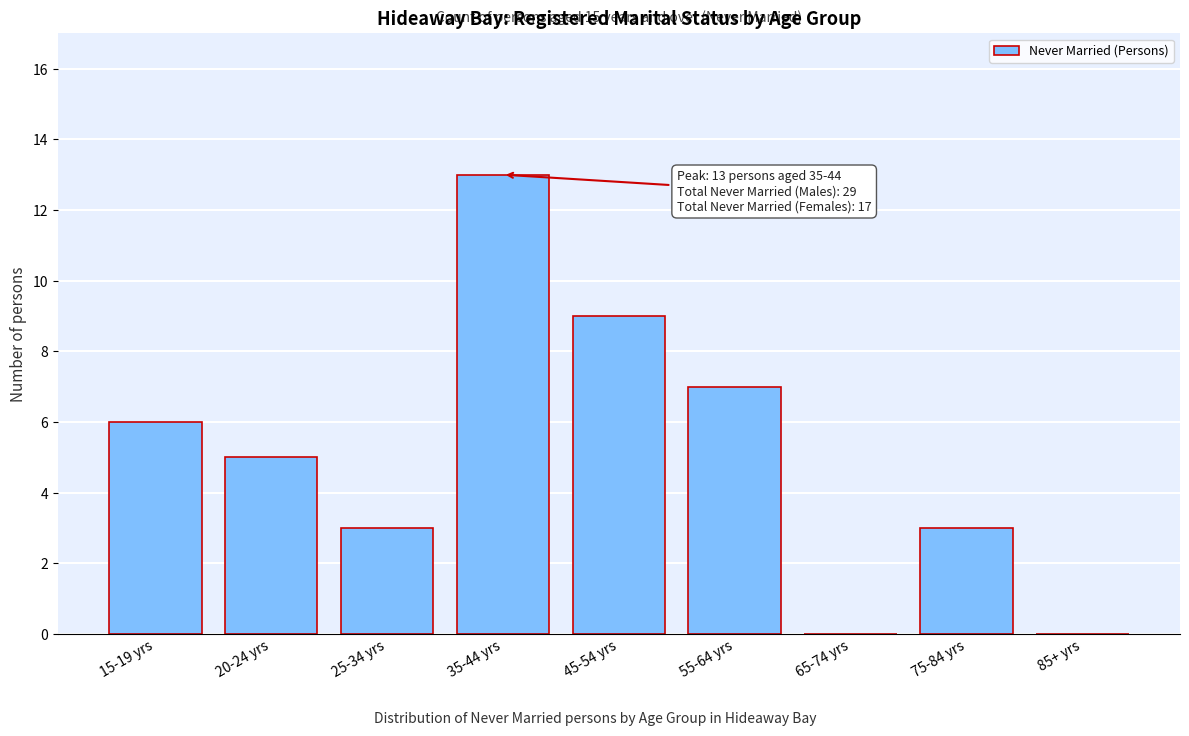

Reading left to right, transcribe all the data shown in this chart.

15-19 yrs=6	20-24 yrs=5	25-34 yrs=3	35-44 yrs=13	45-54 yrs=9	55-64 yrs=7	65-74 yrs=0	75-84 yrs=3	85+ yrs=0